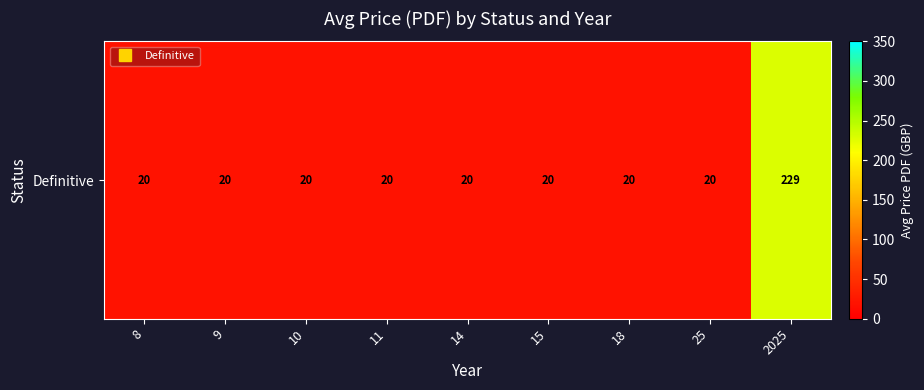

The value at 25 is 10.2. True or false?

False